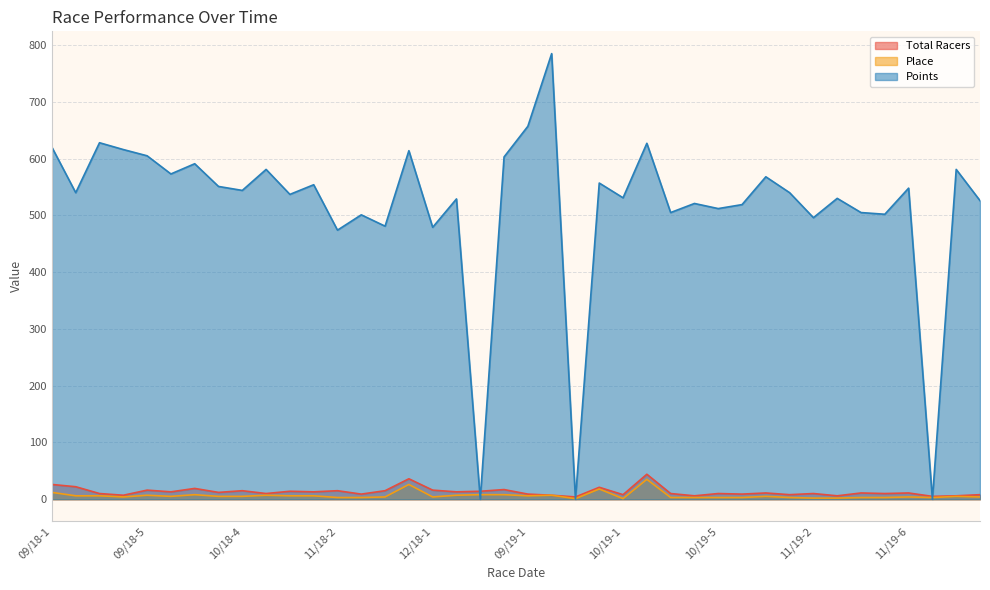

At which label does Total Racers first exceed 11?

09/18-1